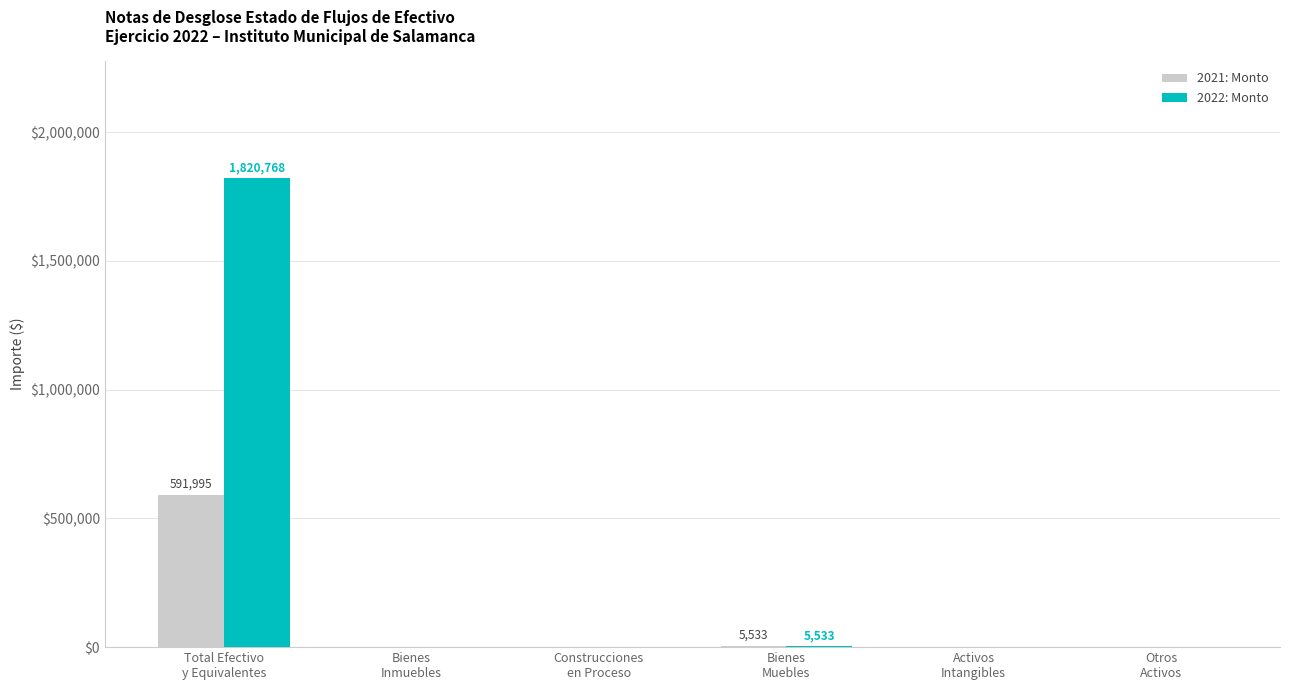

What is the sum of all 2021: Monto values?

597527.7